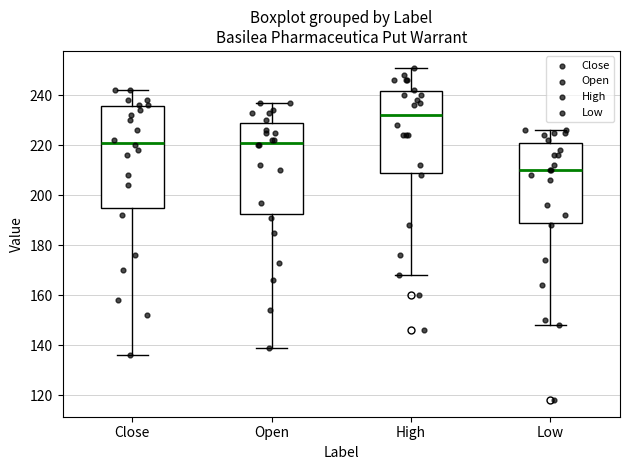

Where is the lower edge of the box for High on the y-axis? The values are not printed on the chart, so give them approximately, as read against the axis.

210